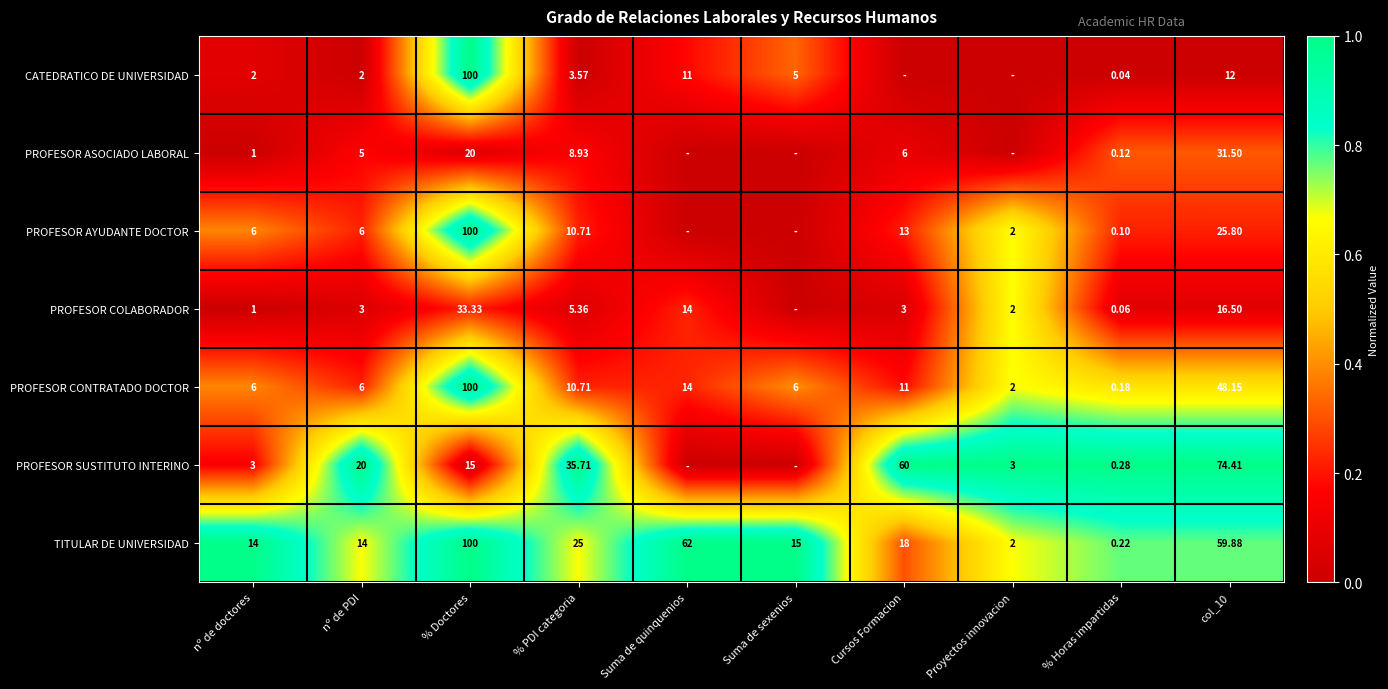

At % Horas impartidas, list the series in order from smallest to largest.

CATEDRATICO DE UNIVERSIDAD, PROFESOR COLABORADOR, PROFESOR AYUDANTE DOCTOR, PROFESOR ASOCIADO LABORAL, PROFESOR CONTRATADO DOCTOR, TITULAR DE UNIVERSIDAD, PROFESOR SUSTITUTO INTERINO